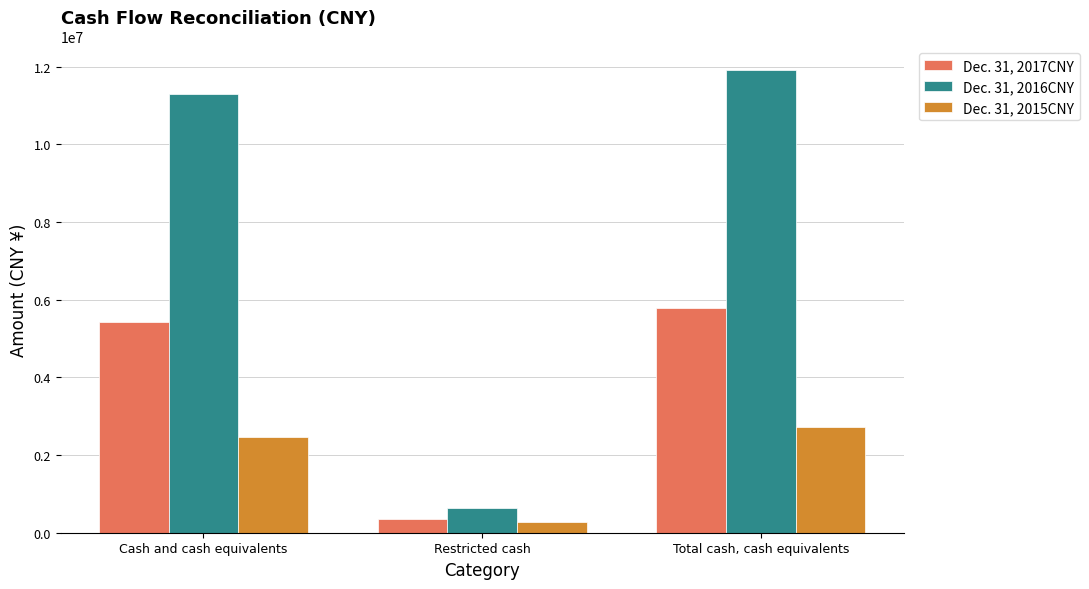

What is the value of the Dec. 31, 2016CNY bar at the 1st from the left?

11287789